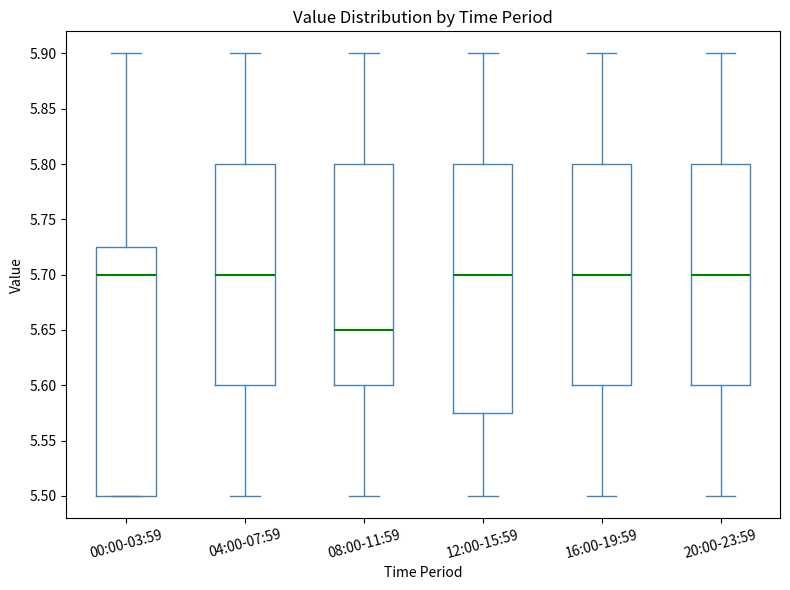

Reading left to right, read every box against the y-axis: the position of its median line, the range the box covers, and the ends of its whiskers. The values are not printed on the chart, so give them approximately, as read against the axis.

00:00-03:59: median 5.700, box 5.500 to 5.725, whiskers 5.500 to 5.900
04:00-07:59: median 5.700, box 5.600 to 5.800, whiskers 5.500 to 5.900
08:00-11:59: median 5.650, box 5.600 to 5.800, whiskers 5.500 to 5.900
12:00-15:59: median 5.700, box 5.575 to 5.800, whiskers 5.500 to 5.900
16:00-19:59: median 5.700, box 5.600 to 5.800, whiskers 5.500 to 5.900
20:00-23:59: median 5.700, box 5.600 to 5.800, whiskers 5.500 to 5.900